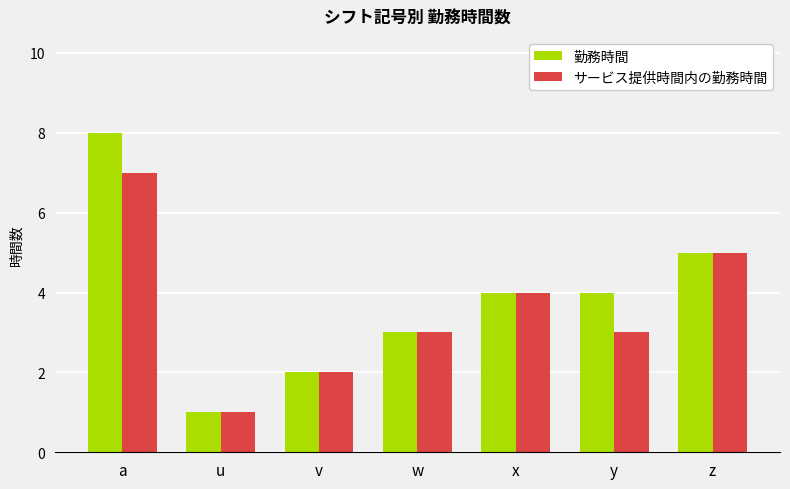

How many bars are there in each group?

2